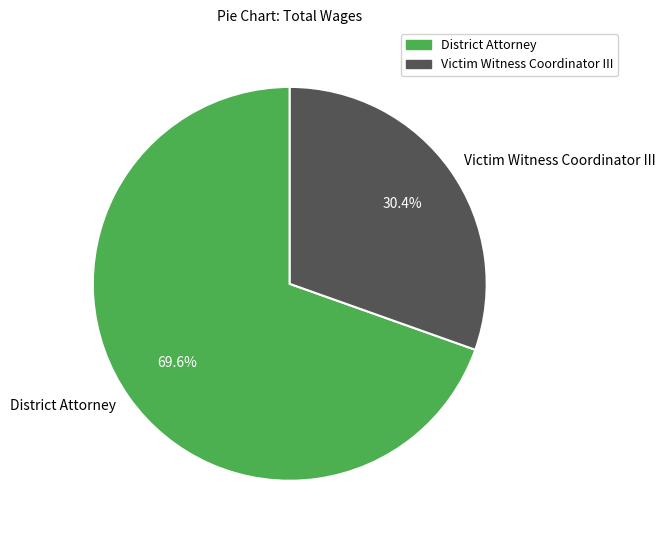

True or false: District Attorney accounts for 70% of the total.

True